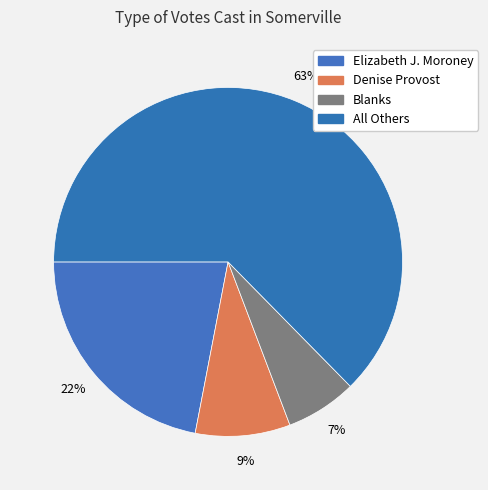

Rank the categories by value from lowest to highest.

Blanks, Denise Provost, Elizabeth J. Moroney, All Others